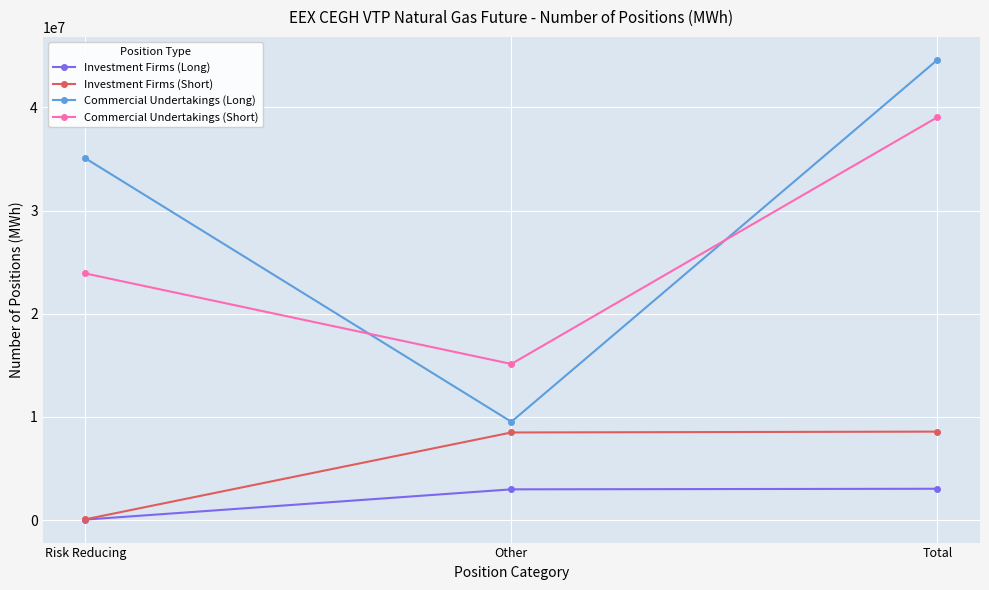

What is the sum of all Commercial Undertakings (Short) values?

78105982